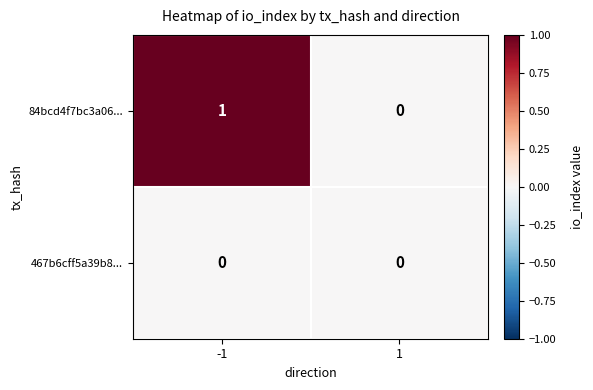

List the labels in order of 84bcd4f7bc3a06... value, smallest first.

1, -1